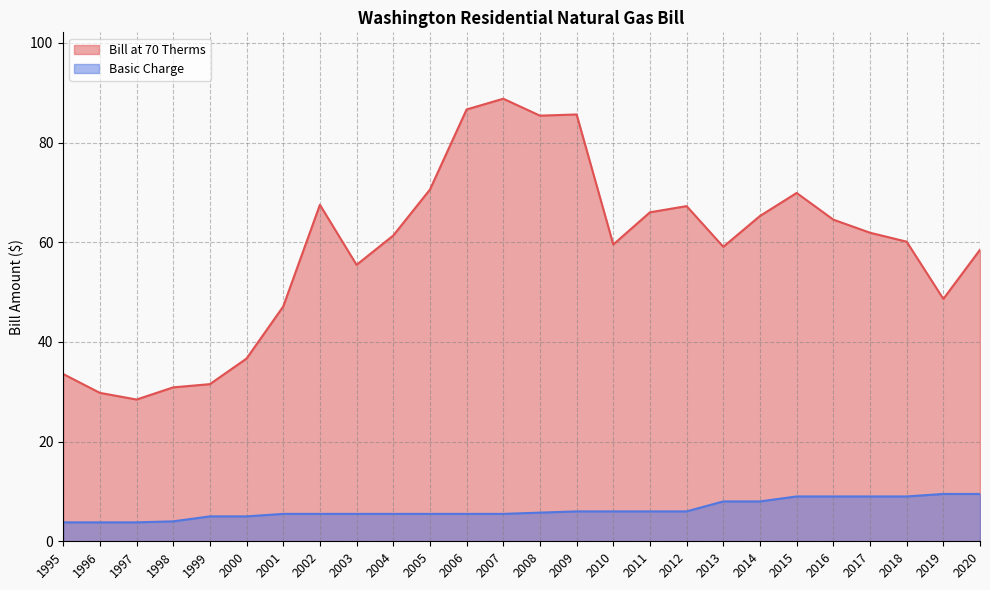

True or false: Bill at 70 Therms has more than 2 interior local peaks.

True